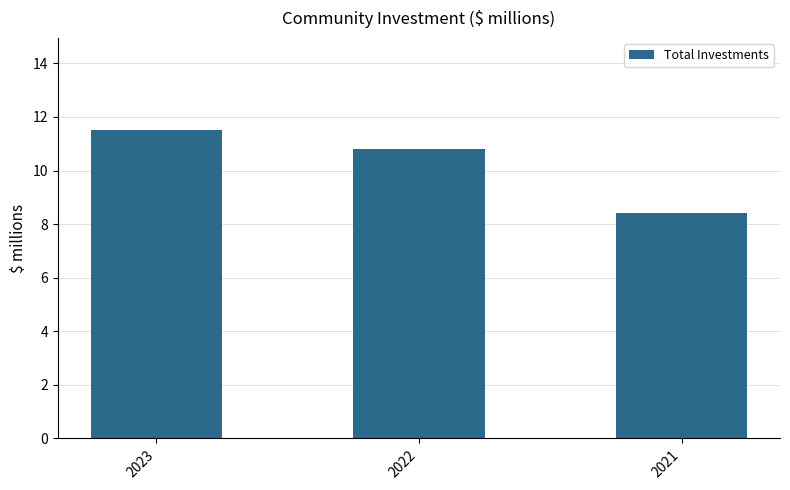

True or false: the data shows 5.0 at 2023.

False